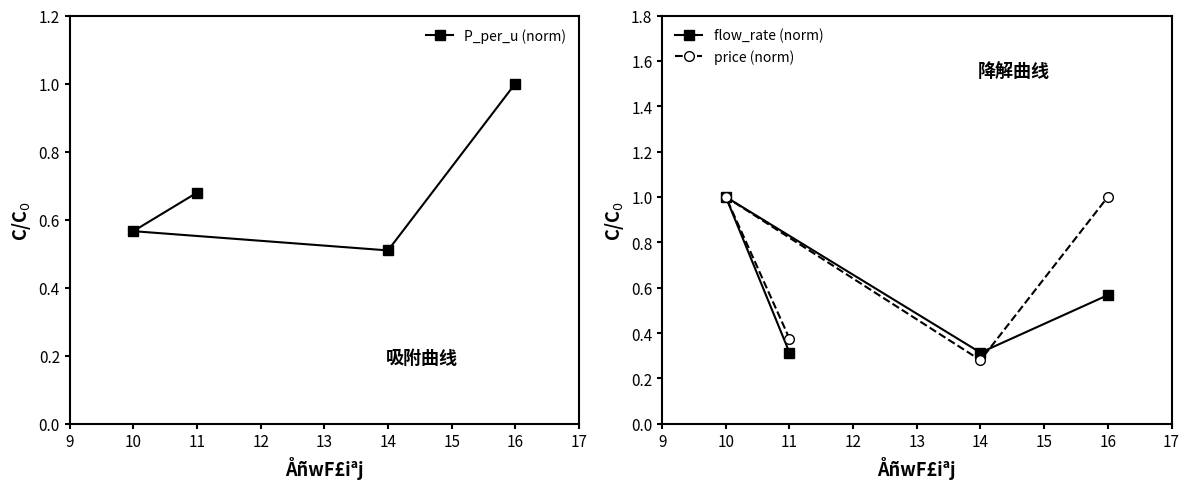

Which series ends up on top after the final intersection of price (norm) and flow_rate (norm)?

price (norm)